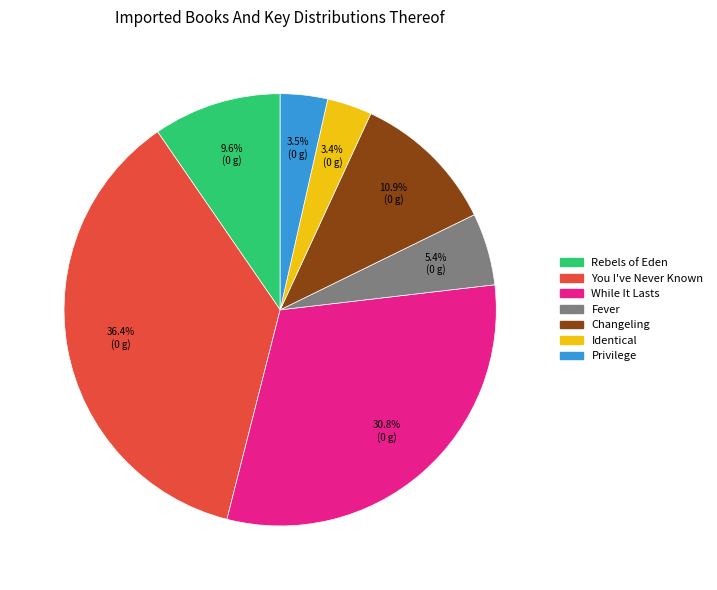

Which category has the biggest portion of the pie?

You I've Never Known